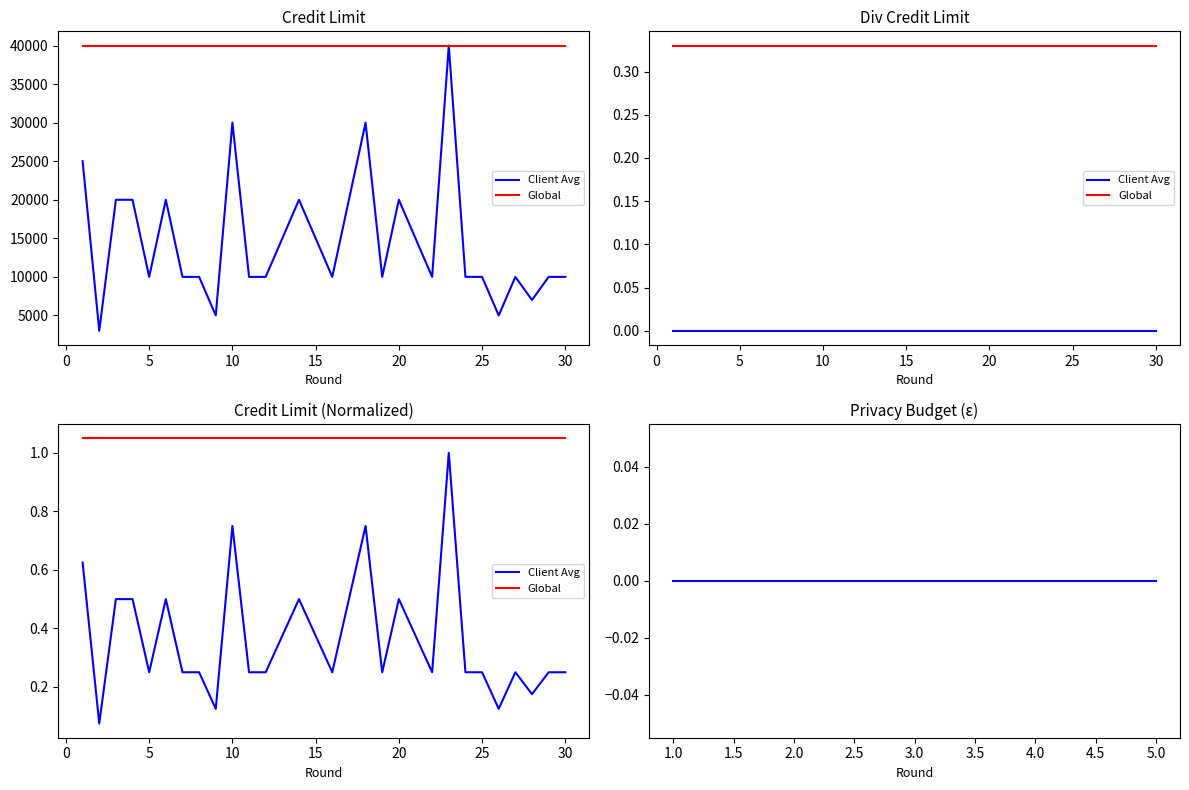

Reading right to left, what are all the values shown in this chart?

10000	10000	7000	10000	5000	10000	10000	40000	10000	15000	20000	10000	30000	20000	10000	15000	20000	15000	10000	10000	30000	5000	10000	10000	20000	10000	20000	20000	3000	25000